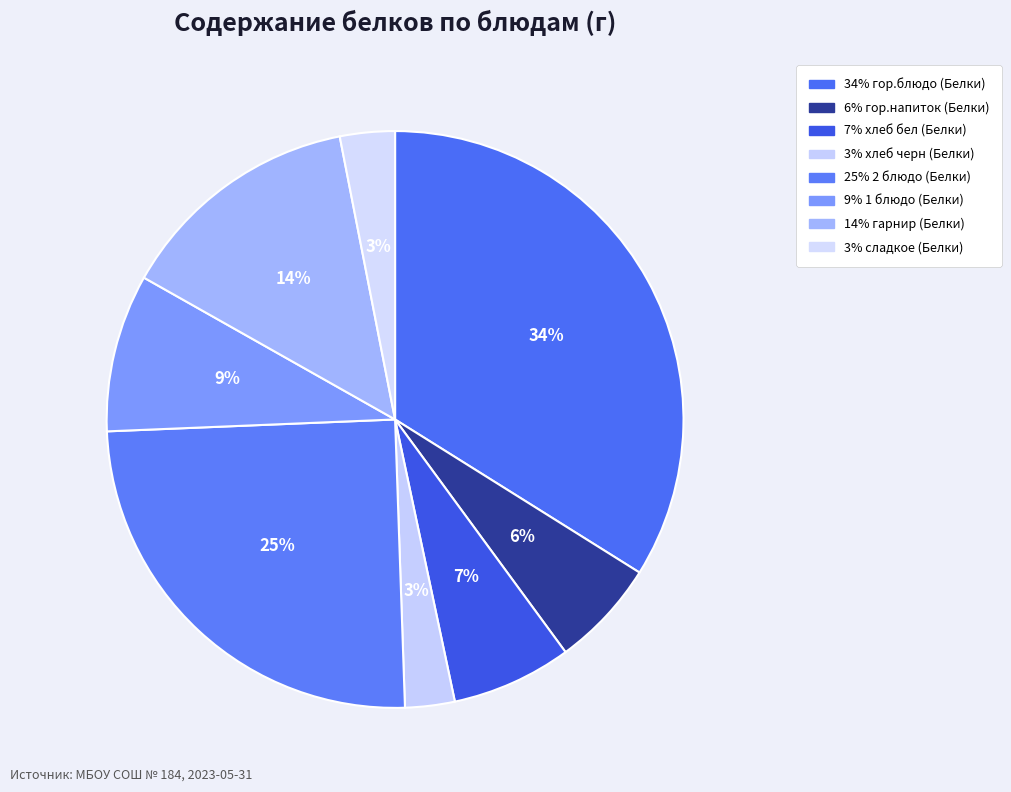

Does any single category account for the majority?

No